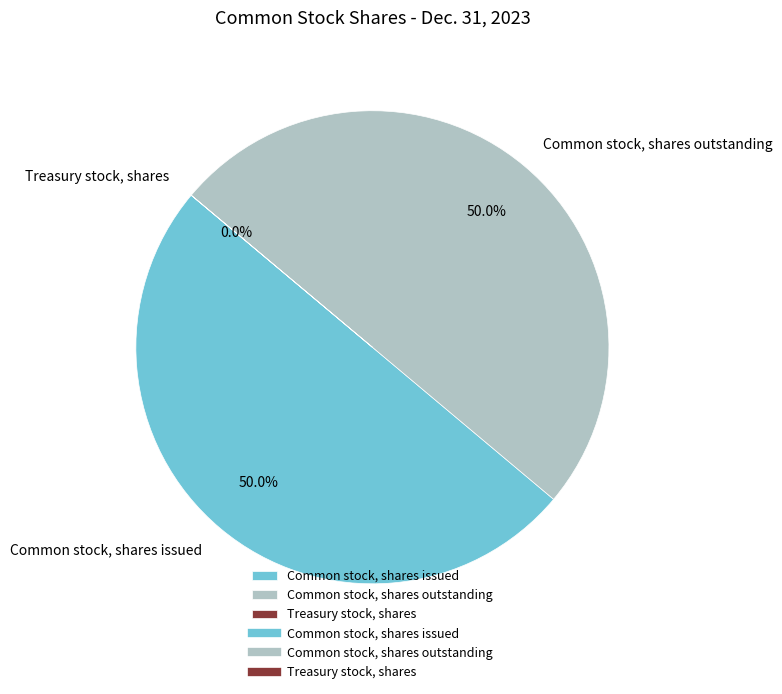

What portion of the pie excludes Common stock, shares outstanding?

50.0%